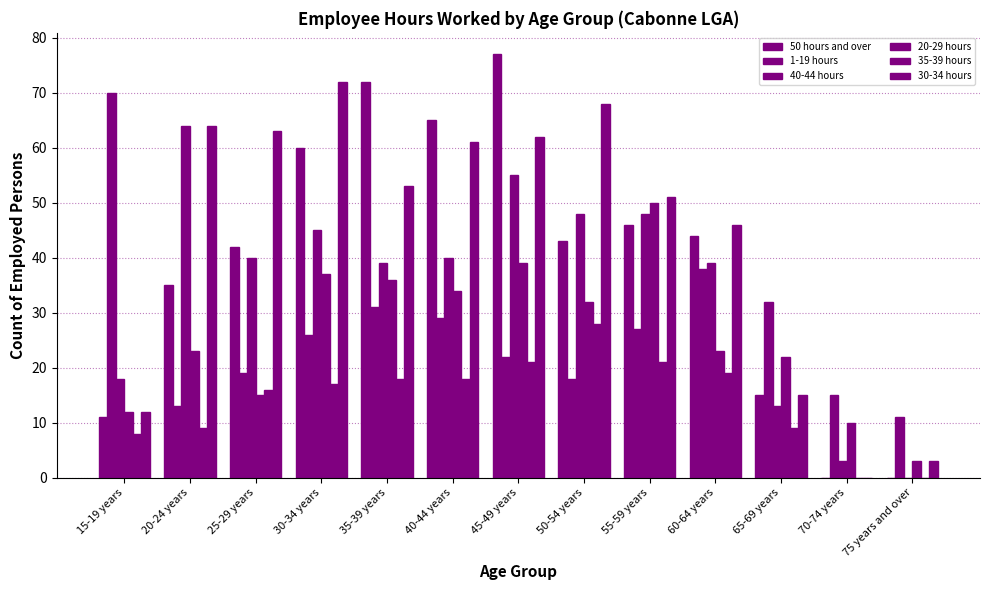

Does the chart contain stacked bars?

No